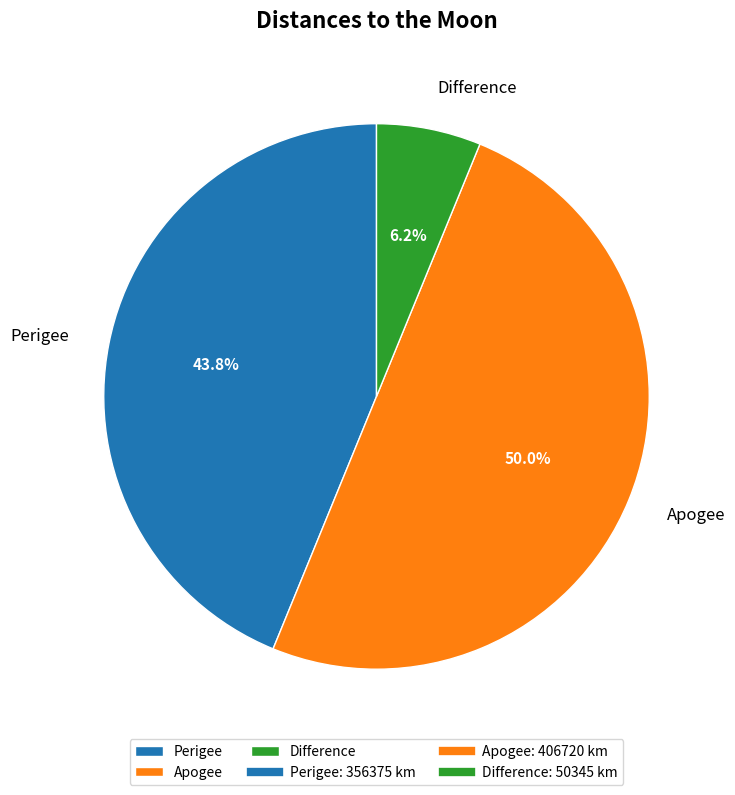

Between Perigee and Difference, which is larger?

Perigee